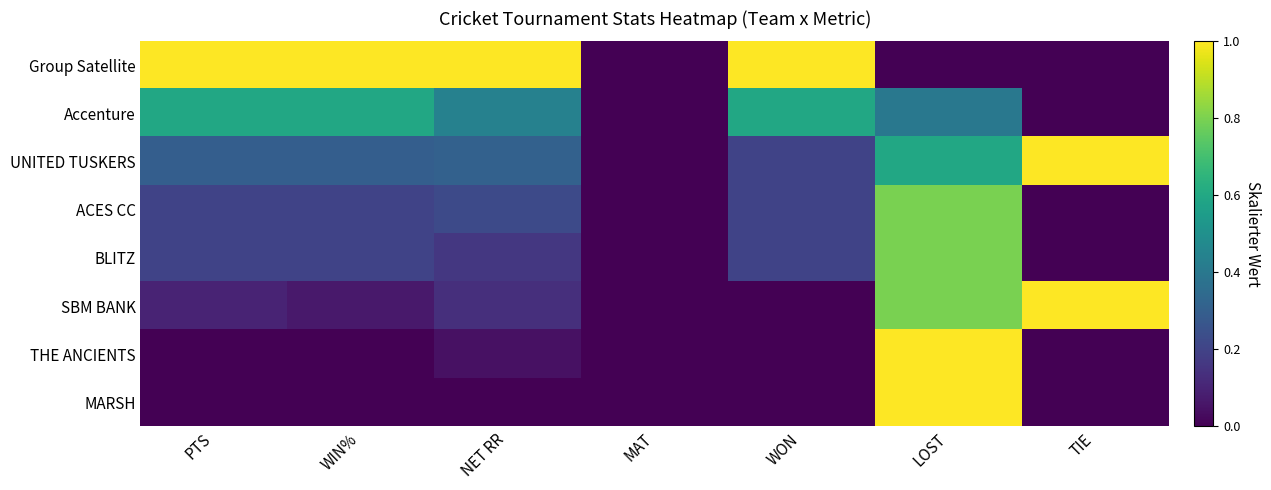

Reading left to right, transcribe all the data shown in this chart.

Group Satellite: PTS=1.0	WIN%=1.0	NET RR=1.0	MAT=0.0	WON=1.0	LOST=0.0	TIE=0.0
Accenture: PTS=0.6	WIN%=0.6	NET RR=0.4	MAT=0.0	WON=0.6	LOST=0.4	TIE=0.0
UNITED TUSKERS: PTS=0.3	WIN%=0.3	NET RR=0.3	MAT=0.0	WON=0.2	LOST=0.6	TIE=1.0
ACES CC: PTS=0.2	WIN%=0.2	NET RR=0.2	MAT=0.0	WON=0.2	LOST=0.8	TIE=0.0
BLITZ: PTS=0.2	WIN%=0.2	NET RR=0.2	MAT=0.0	WON=0.2	LOST=0.8	TIE=0.0
SBM BANK: PTS=0.1	WIN%=0.1	NET RR=0.1	MAT=0.0	WON=0.0	LOST=0.8	TIE=1.0
THE ANCIENTS: PTS=0.0	WIN%=0.0	NET RR=0.0	MAT=0.0	WON=0.0	LOST=1.0	TIE=0.0
MARSH: PTS=0.0	WIN%=0.0	NET RR=0.0	MAT=0.0	WON=0.0	LOST=1.0	TIE=0.0